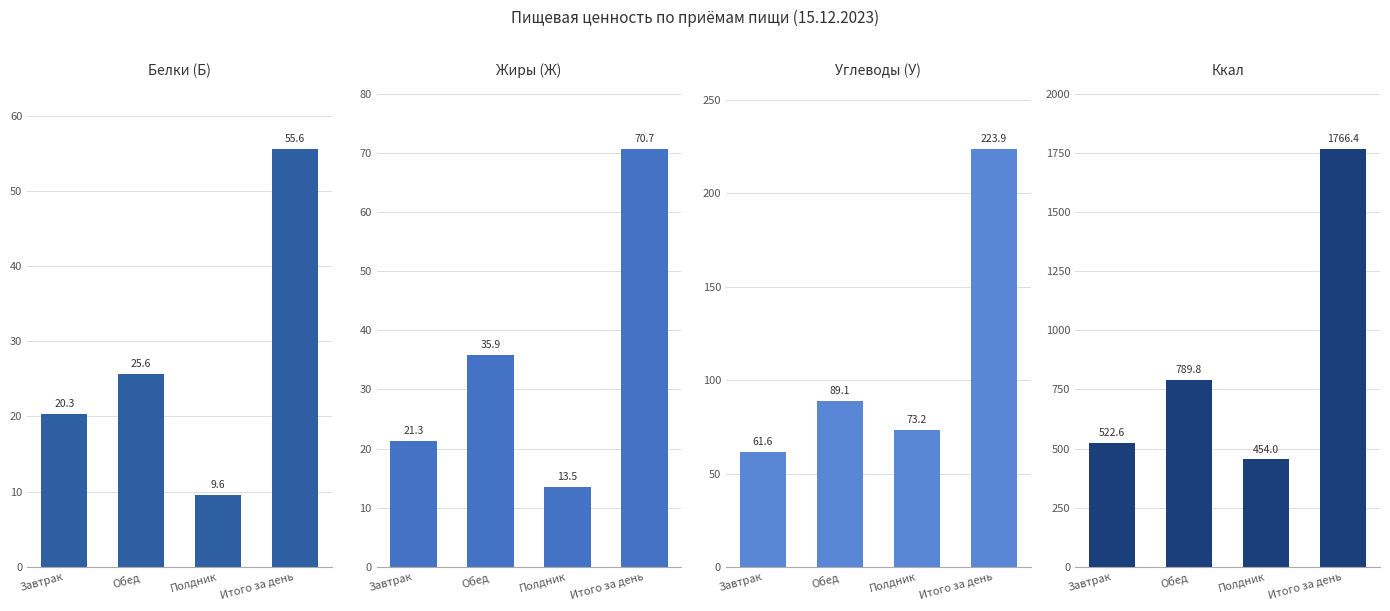

Does the chart contain stacked bars?

No